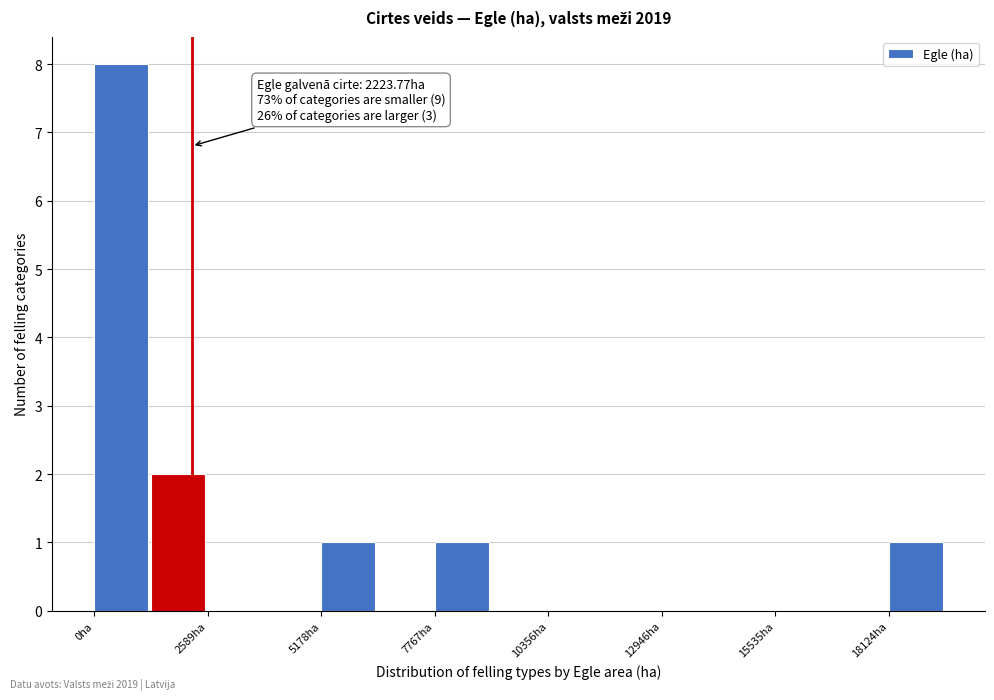

Read against the x-axis, roughly where is the centre of the tallest bar?

500